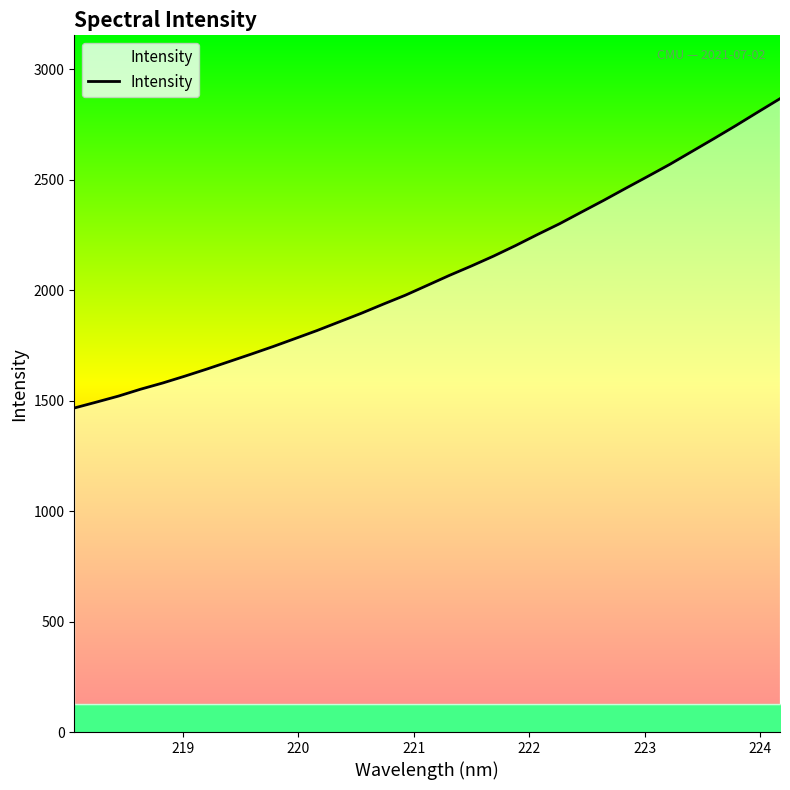

What is the maximum value shown in the chart?

2865.9